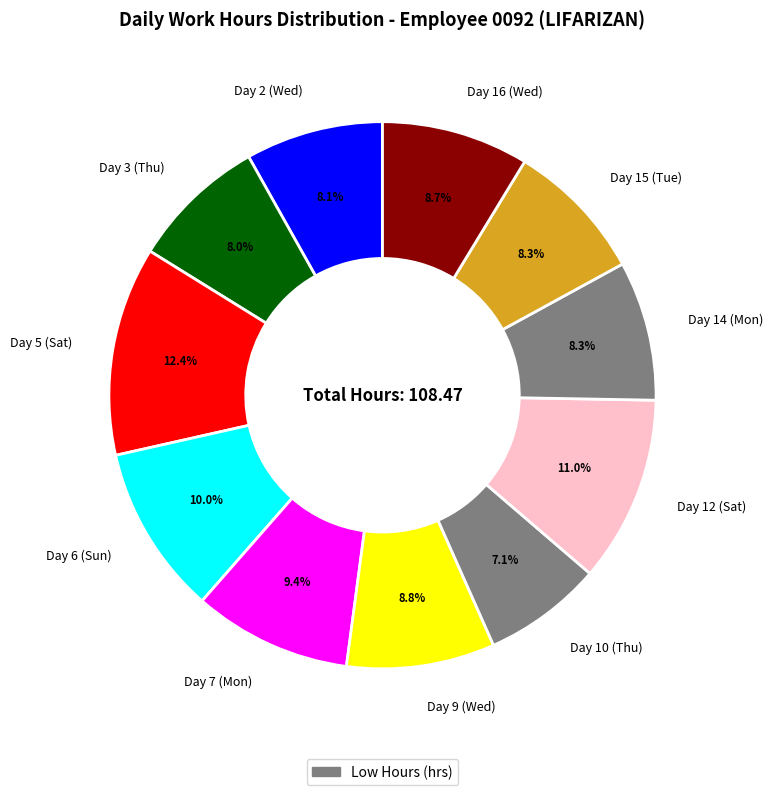

How many segments does this pie chart have?

11